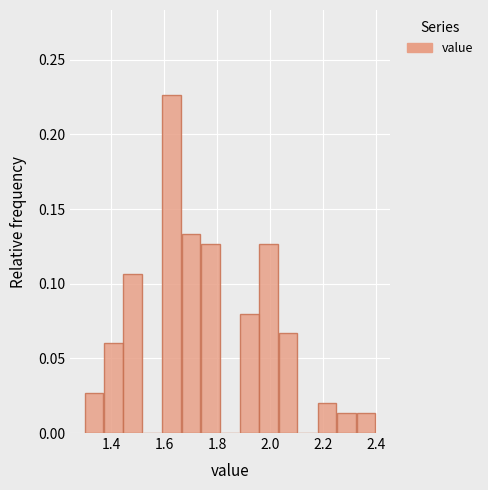

Read against the x-axis, roughly where is the centre of the tallest bar?

1.62